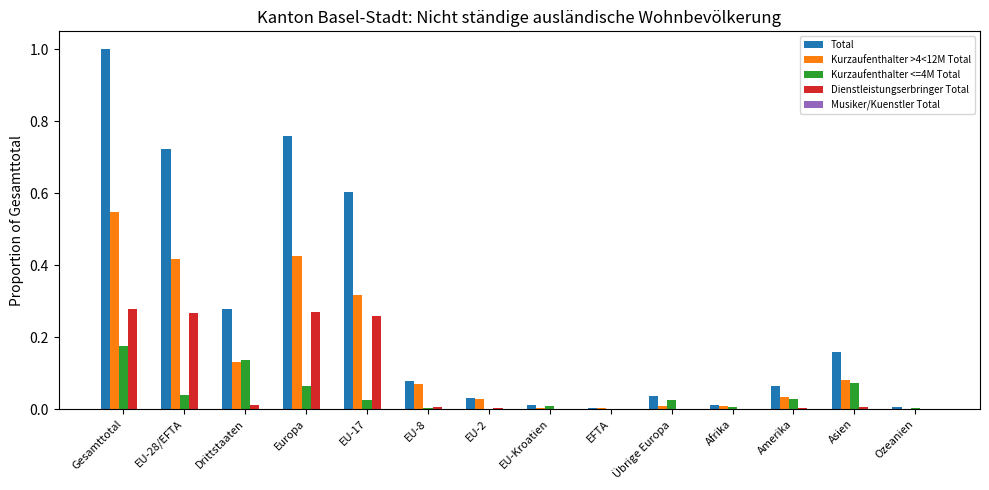

Are the bars horizontal?

No